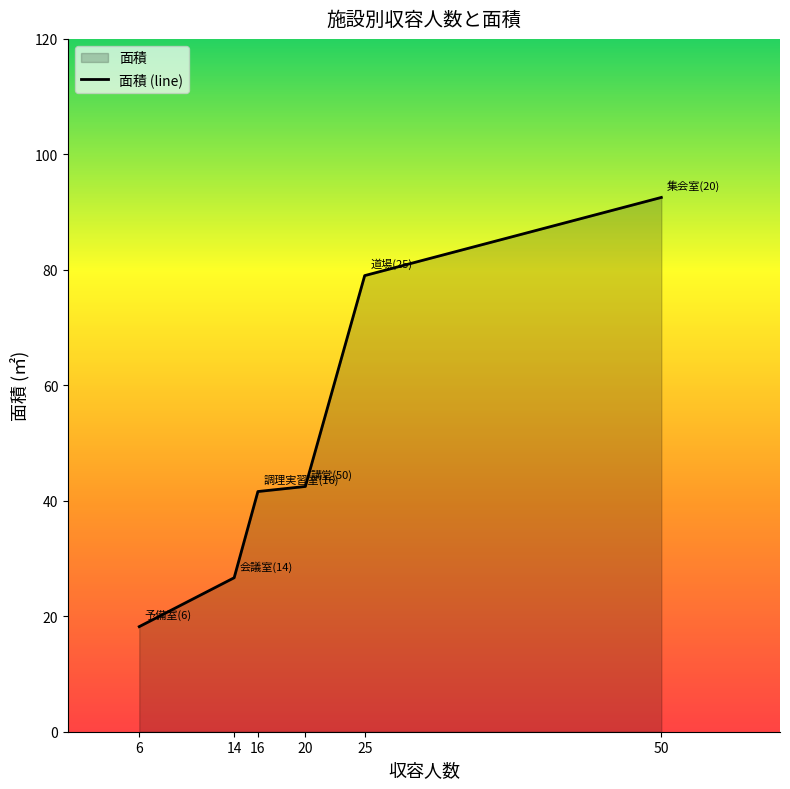

Reading right to left, transcribe all the data shown in this chart.

92.5	79.0	42.5	41.6	26.7	18.2